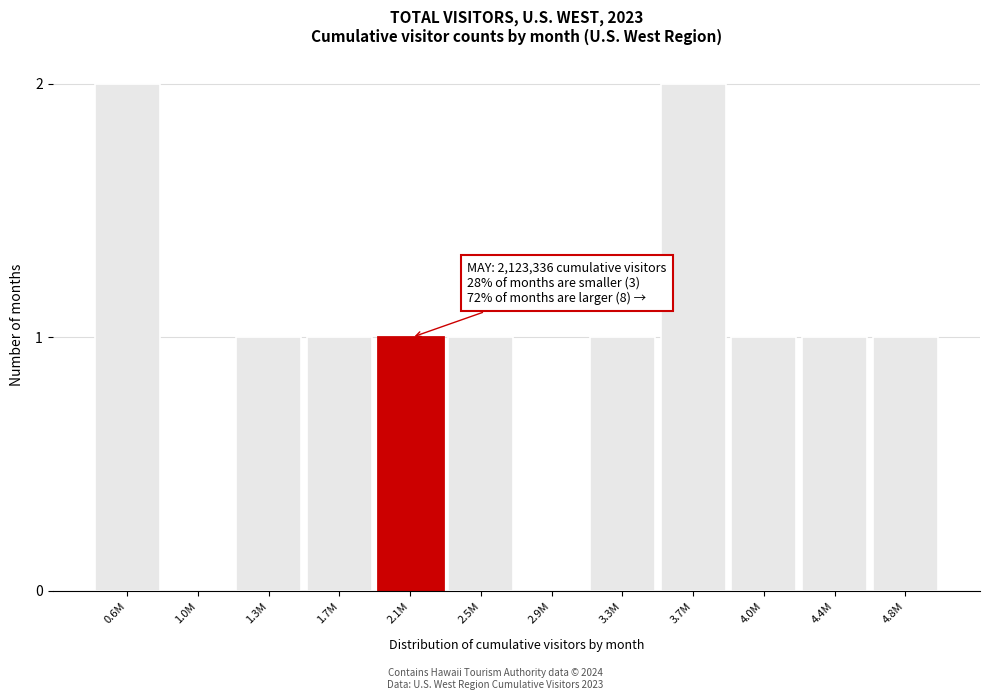

Reading left to right, what are all the values shown in this chart?

0.6M=2	1.0M=0	1.3M=1	1.7M=1	2.1M=1	2.5M=1	2.9M=0	3.3M=1	3.7M=2	4.0M=1	4.4M=1	4.8M=1